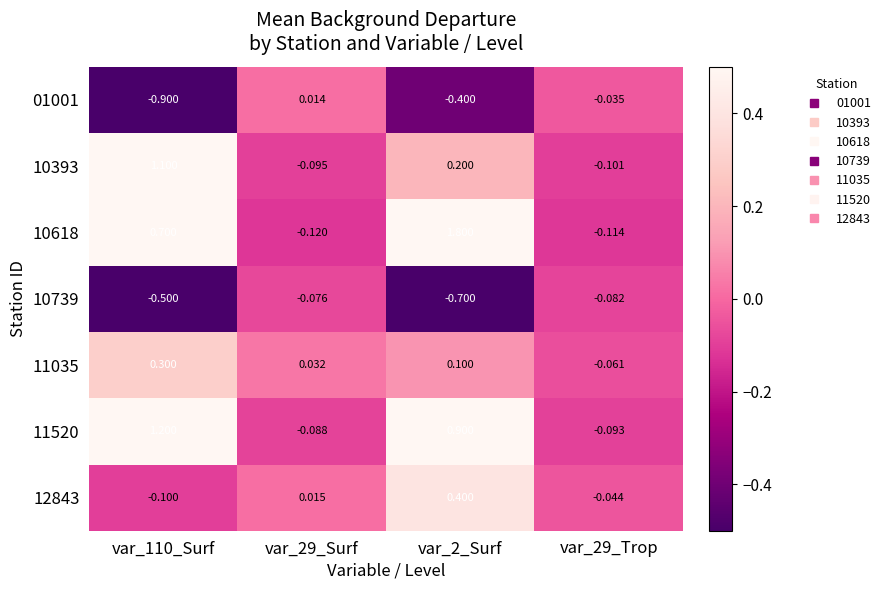

Is the value of 10739 at var_110_Surf greater than the value of 11520 at var_110_Surf?

No